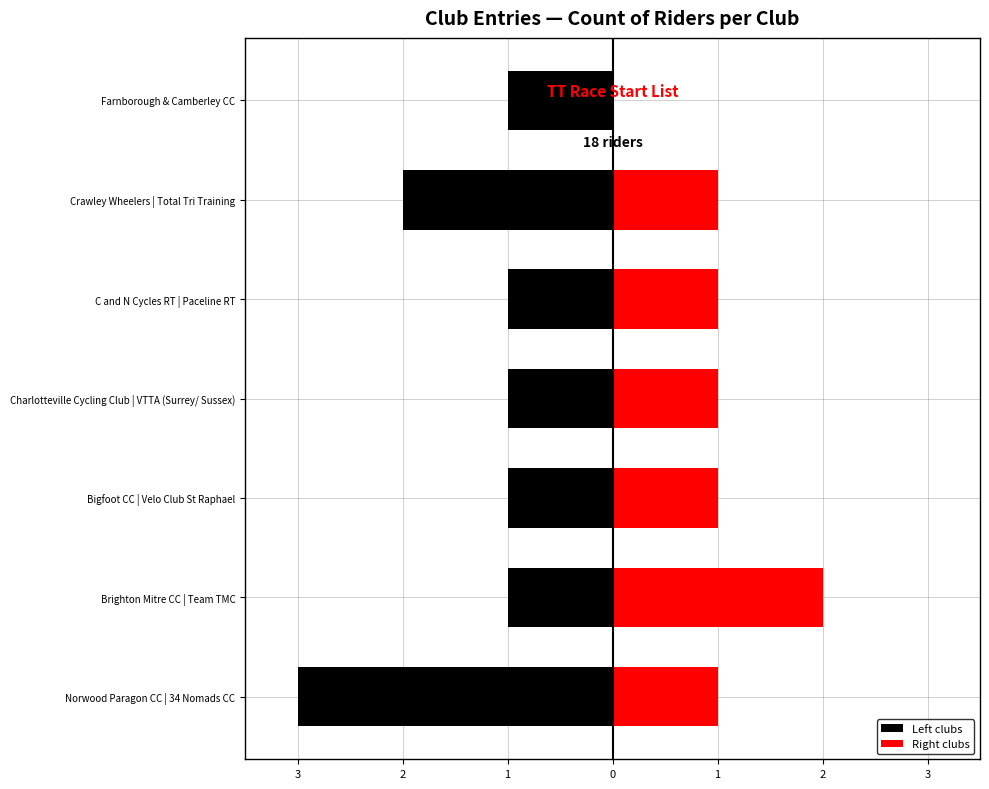

Which series changed the most between Norwood Paragon CC | 34 Nomads CC and Charlotteville Cycling Club | VTTA (Surrey/ Sussex)?

Left clubs